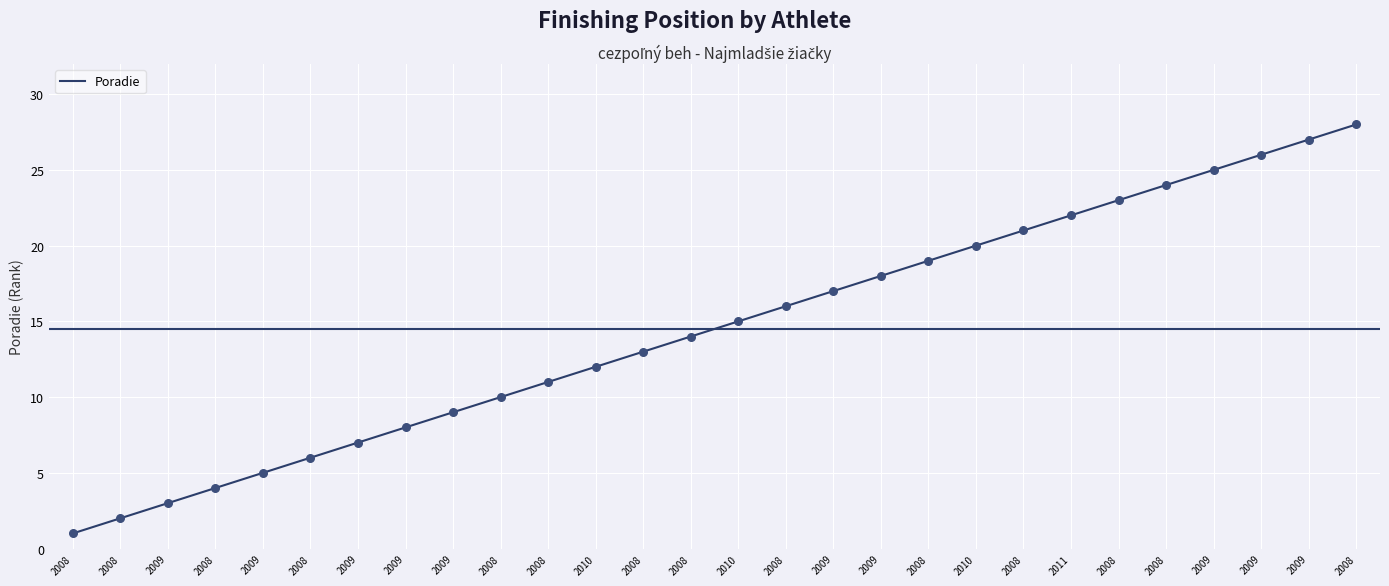

What is the change in value from 2008 to 2008?

+7